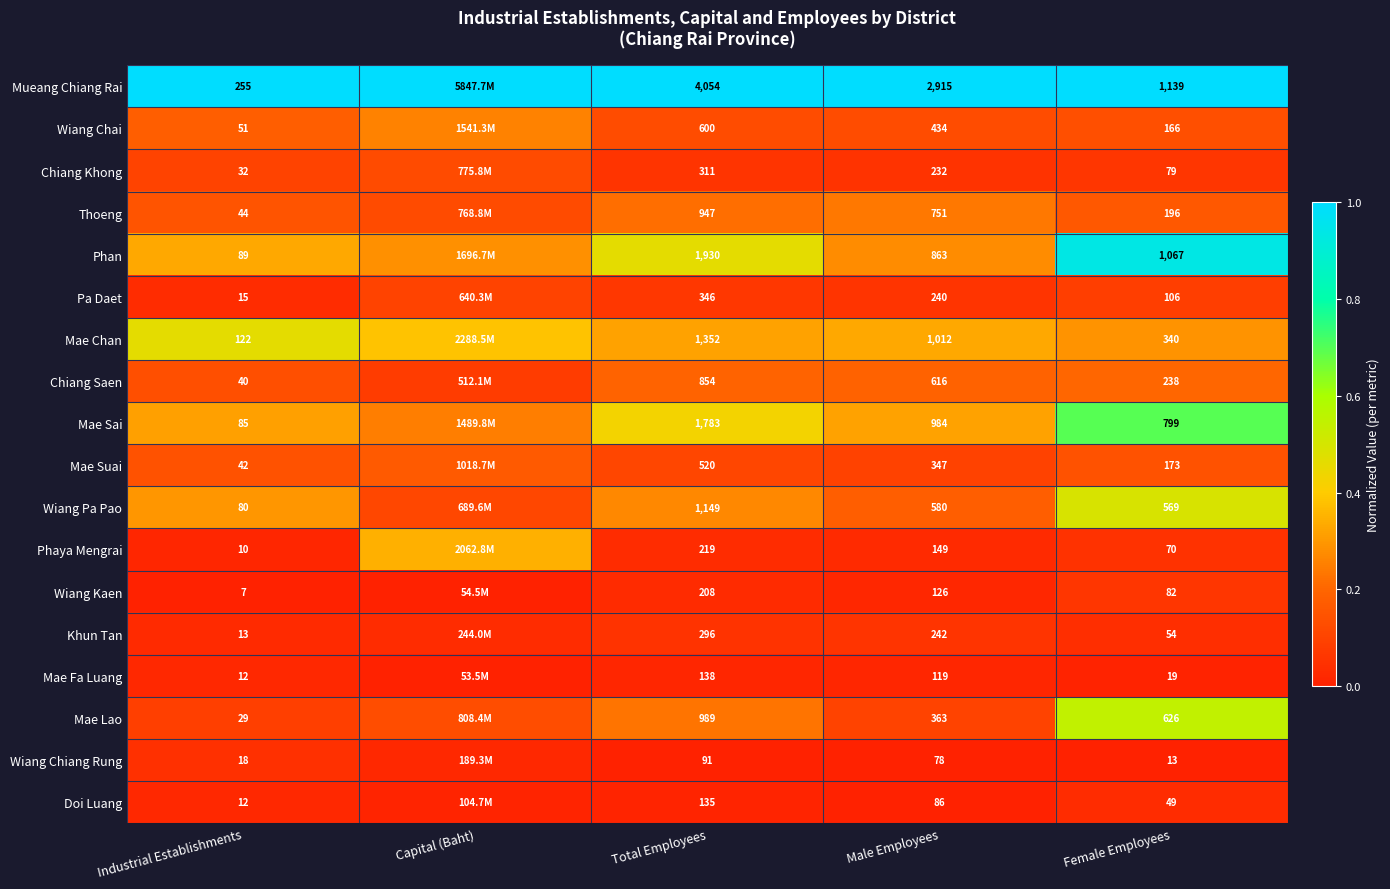

At Female Employees, list the series in order from largest to smallest.

Mueang Chiang Rai, Phan, Mae Sai, Mae Lao, Wiang Pa Pao, Mae Chan, Chiang Saen, Thoeng, Mae Suai, Wiang Chai, Pa Daet, Wiang Kaen, Chiang Khong, Phaya Mengrai, Khun Tan, Doi Luang, Mae Fa Luang, Wiang Chiang Rung